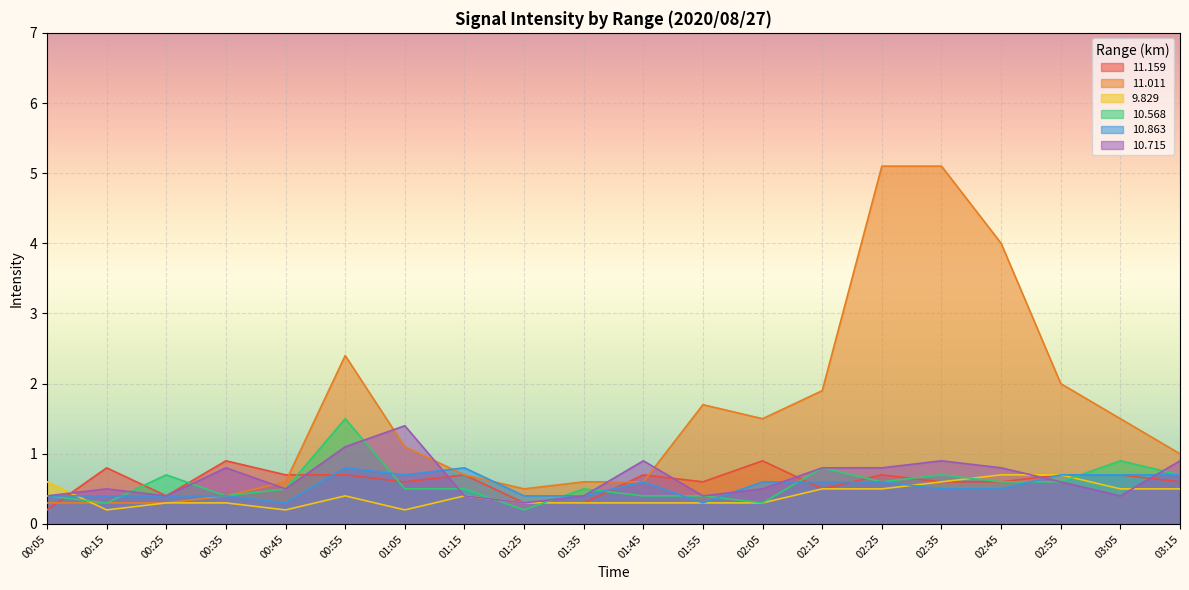

Reading left to right, transcribe all the data shown in this chart.

 11.159: 00:05=0.2	00:15=0.8	00:25=0.4	00:35=0.9	00:45=0.7	00:55=0.7	01:05=0.6	01:15=0.7	01:25=0.3	01:35=0.3	01:45=0.7	01:55=0.6	02:05=0.9	02:15=0.5	02:25=0.7	02:35=0.6	02:45=0.6	02:55=0.7	03:05=0.7	03:15=0.6
 11.011: 00:05=0.3	00:15=0.3	00:25=0.3	00:35=0.4	00:45=0.6	00:55=2.4	01:05=1.1	01:15=0.7	01:25=0.5	01:35=0.6	01:45=0.6	01:55=1.7	02:05=1.5	02:15=1.9	02:25=5.1	02:35=5.1	02:45=4.0	02:55=2.0	03:05=1.5	03:15=1.0
  9.829: 00:05=0.6	00:15=0.2	00:25=0.3	00:35=0.3	00:45=0.2	00:55=0.4	01:05=0.2	01:15=0.4	01:25=0.3	01:35=0.3	01:45=0.3	01:55=0.3	02:05=0.3	02:15=0.5	02:25=0.5	02:35=0.6	02:45=0.7	02:55=0.7	03:05=0.5	03:15=0.5
 10.568: 00:05=0.4	00:15=0.3	00:25=0.7	00:35=0.4	00:45=0.5	00:55=1.5	01:05=0.5	01:15=0.5	01:25=0.2	01:35=0.5	01:45=0.4	01:55=0.4	02:05=0.3	02:15=0.8	02:25=0.6	02:35=0.7	02:45=0.6	02:55=0.6	03:05=0.9	03:15=0.7
 10.863: 00:05=0.4	00:15=0.4	00:25=0.4	00:35=0.4	00:45=0.3	00:55=0.8	01:05=0.7	01:15=0.8	01:25=0.4	01:35=0.4	01:45=0.6	01:55=0.3	02:05=0.6	02:15=0.6	02:25=0.6	02:35=0.5	02:45=0.5	02:55=0.7	03:05=0.7	03:15=0.7
 10.715: 00:05=0.4	00:15=0.5	00:25=0.4	00:35=0.8	00:45=0.5	00:55=1.1	01:05=1.4	01:15=0.4	01:25=0.3	01:35=0.4	01:45=0.9	01:55=0.4	02:05=0.5	02:15=0.8	02:25=0.8	02:35=0.9	02:45=0.8	02:55=0.6	03:05=0.4	03:15=0.9